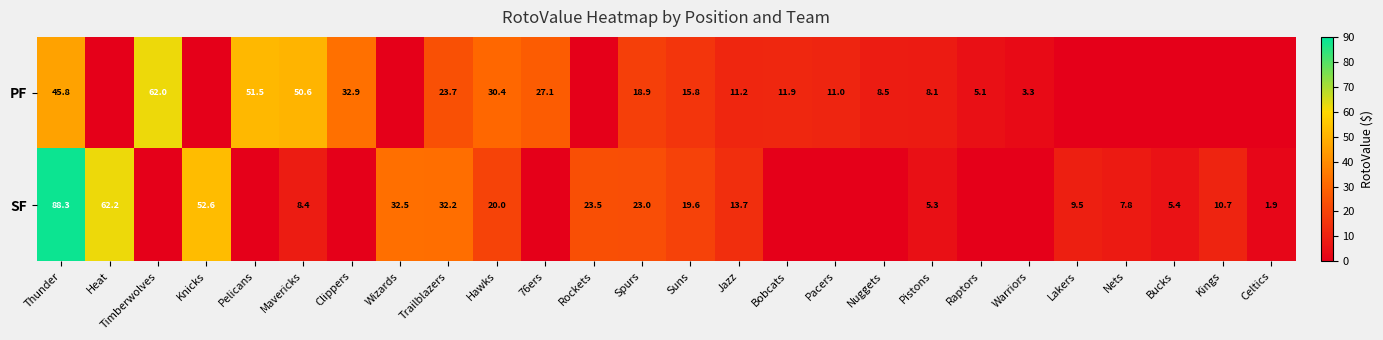

What is the difference between the highest and lowest values at Trailblazers?

8.5